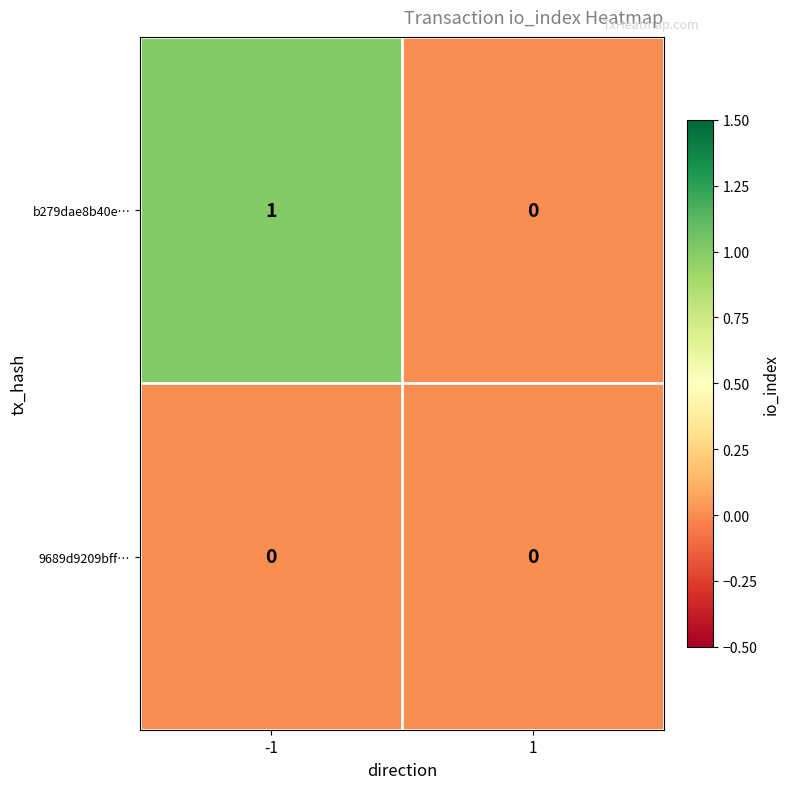

Rank the series by their maximum value, from lowest to highest.

9689d9209bff…, b279dae8b40e…